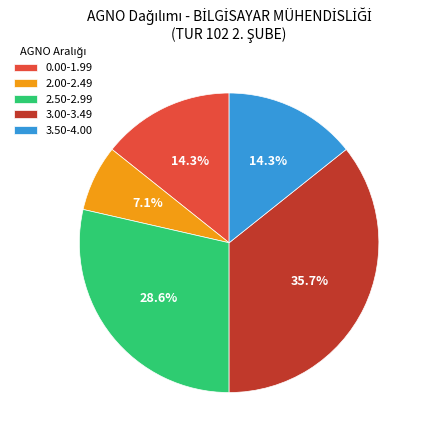

Which category has the smallest portion of the pie?

2.00-2.49